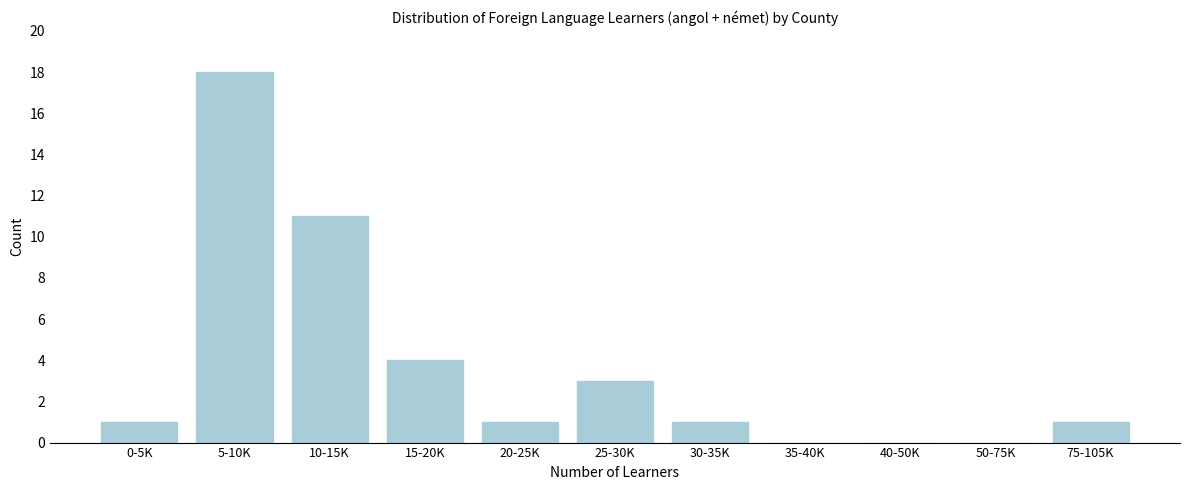

Reading left to right, list all the values displayed in this chart.

0-5K=1	5-10K=18	10-15K=11	15-20K=4	20-25K=1	25-30K=3	30-35K=1	35-40K=0	40-50K=0	50-75K=0	75-105K=1